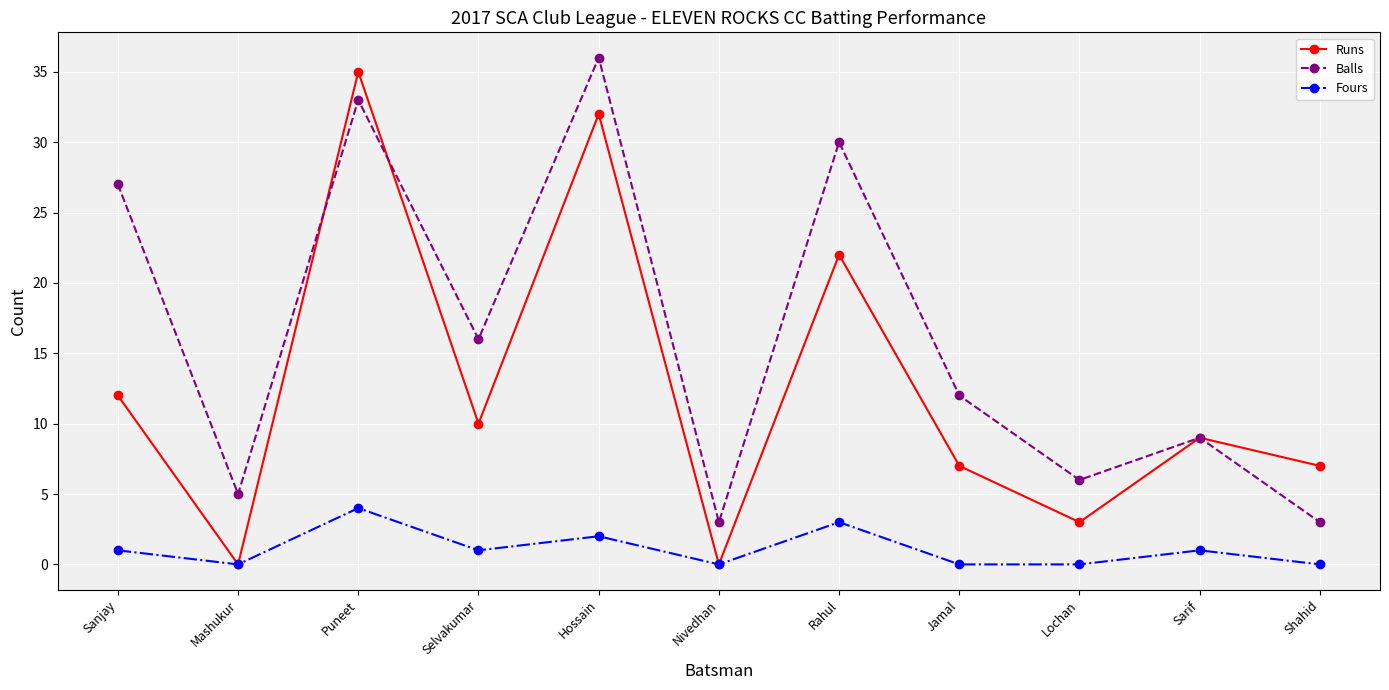

Count the number of categories in the chart.

11